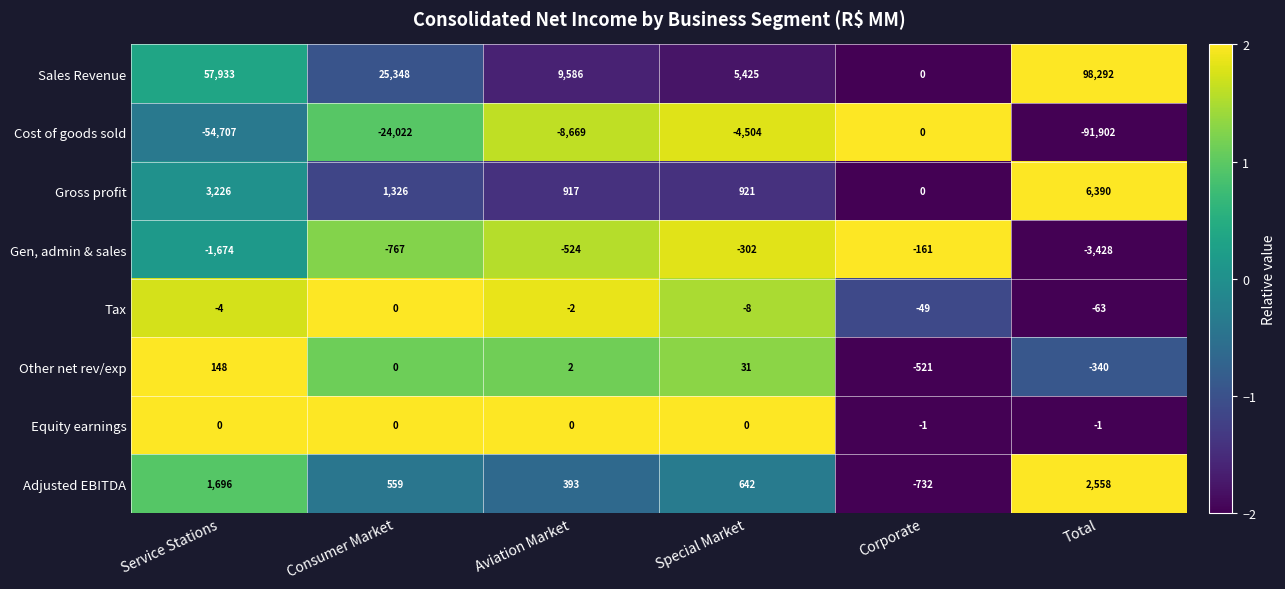

Which series has the largest total across all categories?

Sales Revenue